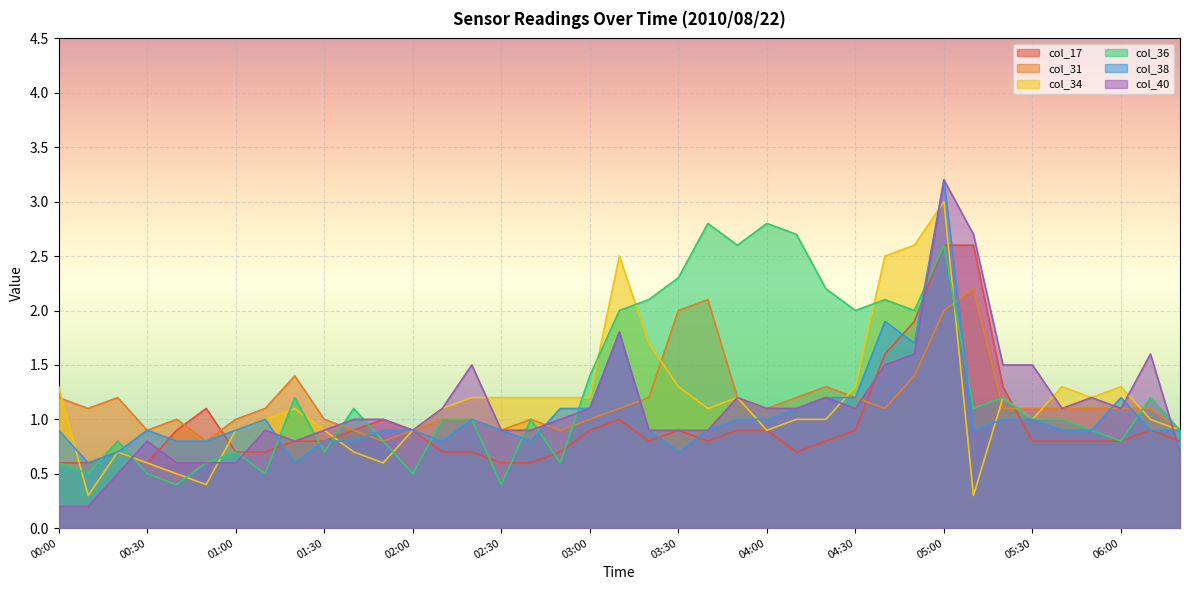

What is the spread (max minus min) of values at 03:30?

1.6